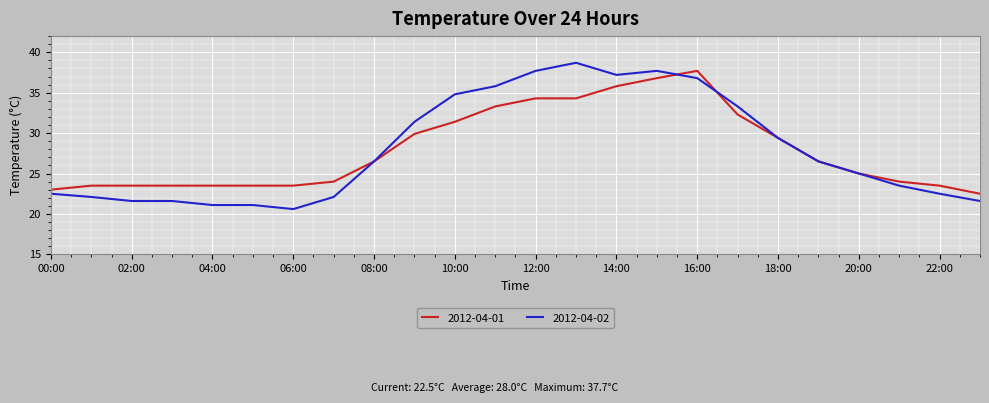

Which series has the widest spread of values?

2012-04-02